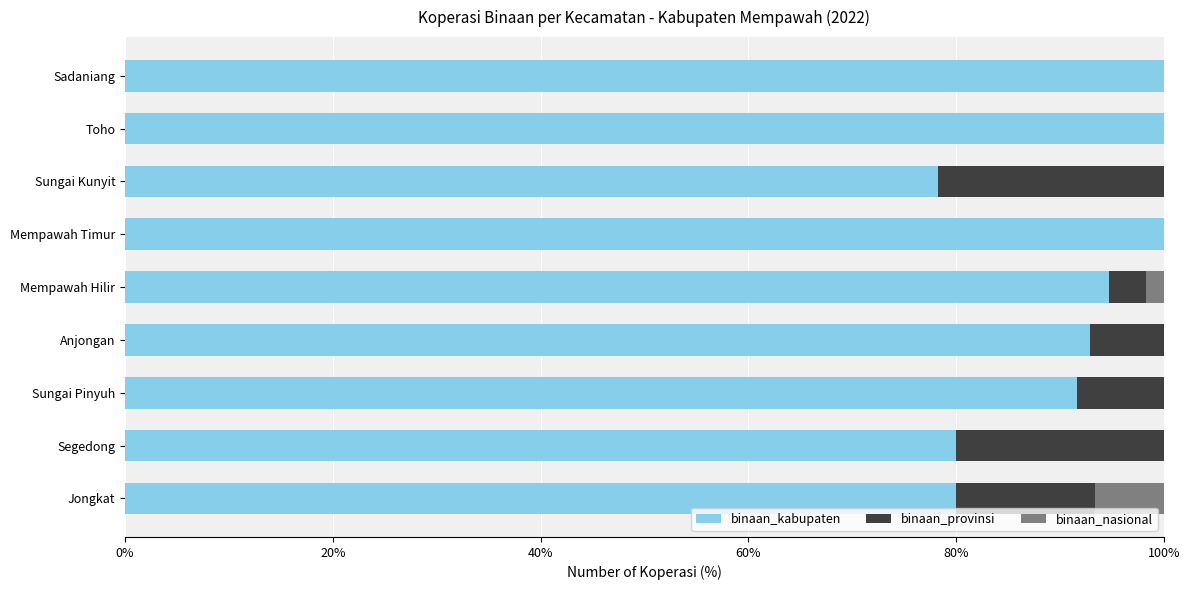

What is the sum of the binaan_kabupaten values at Sungai Kunyit and Sadaniang?

178.3